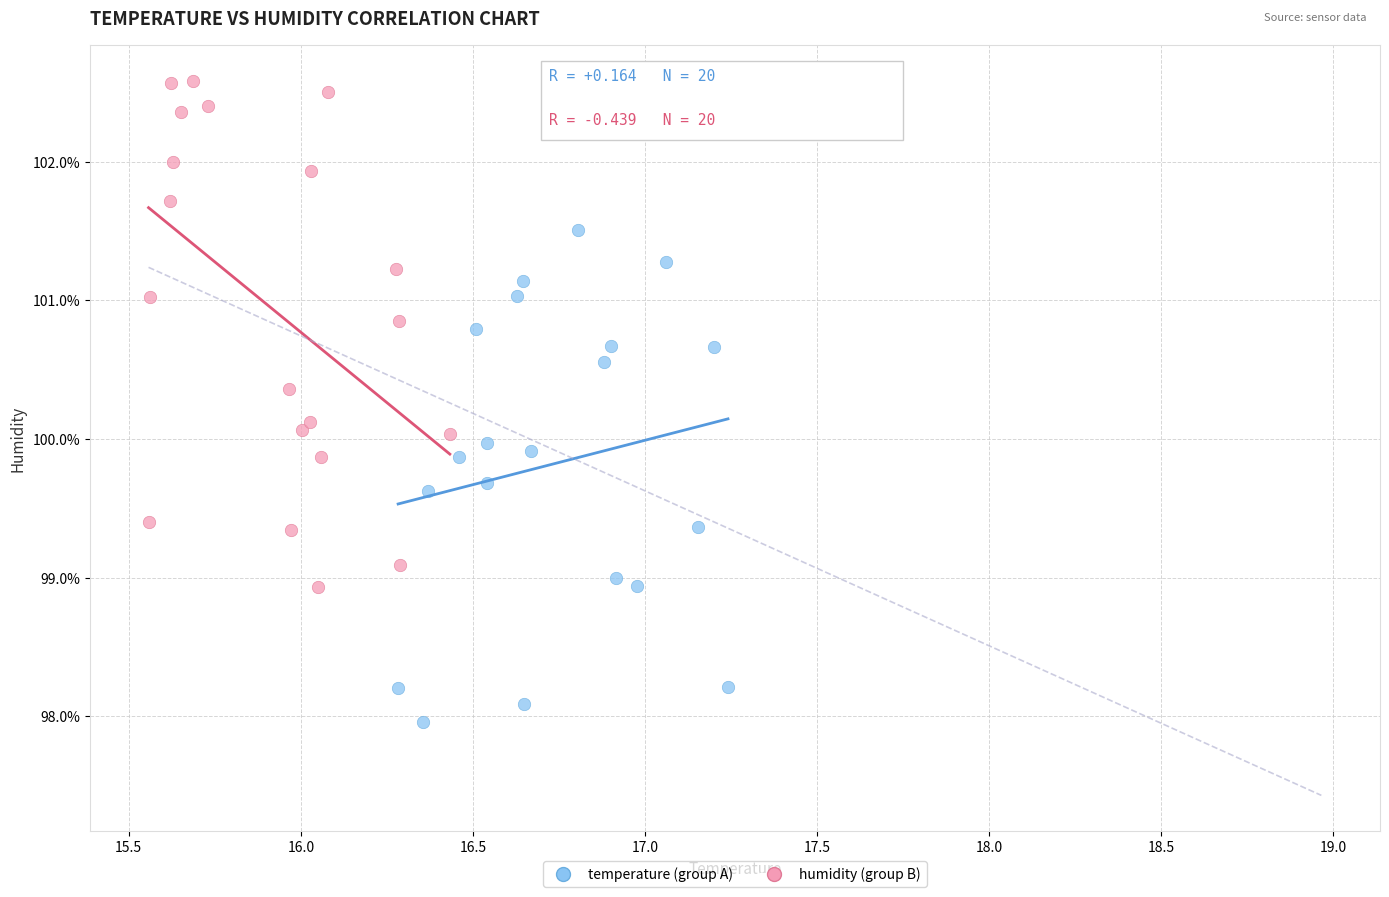

Which series reaches the maximum Y coordinate?

humidity (group B)